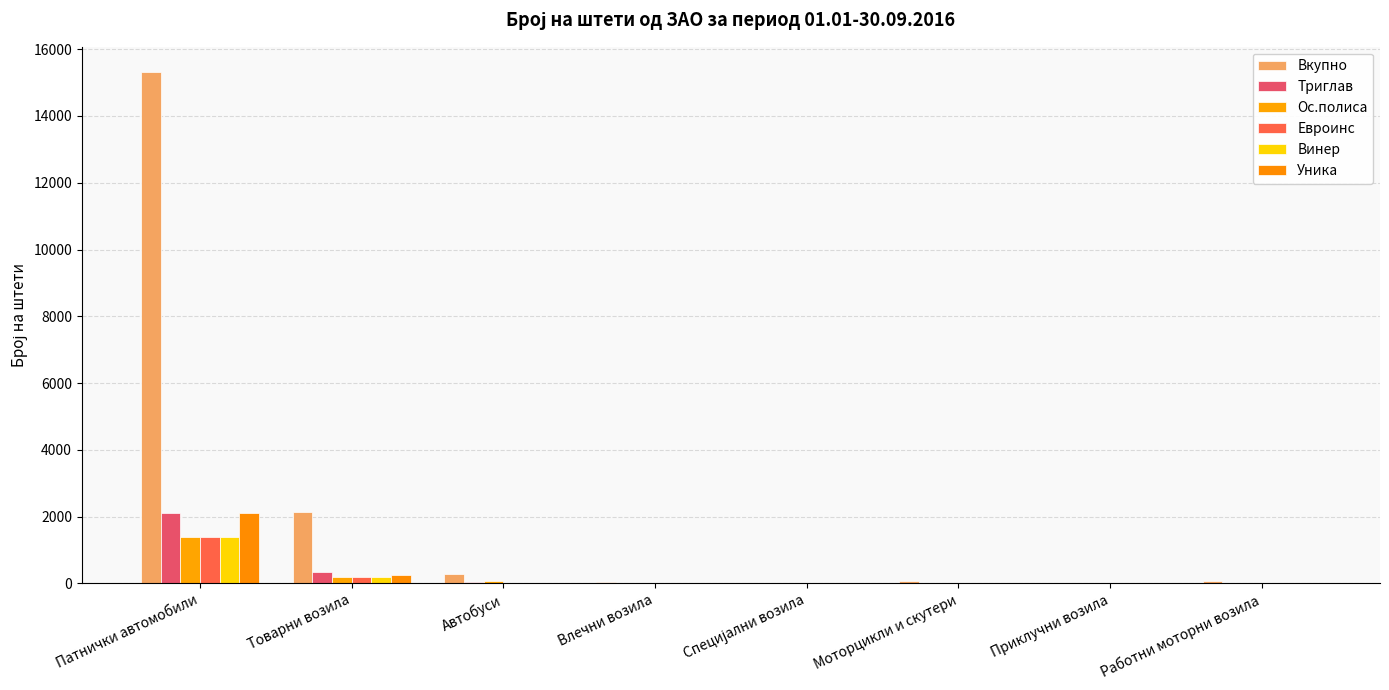

At which label does Винер reach its peak?

Патнички автомобили